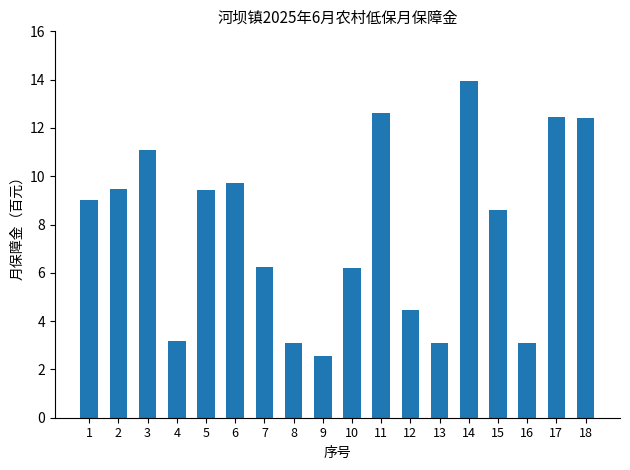

True or false: the data shows 12.6 at 11.

True